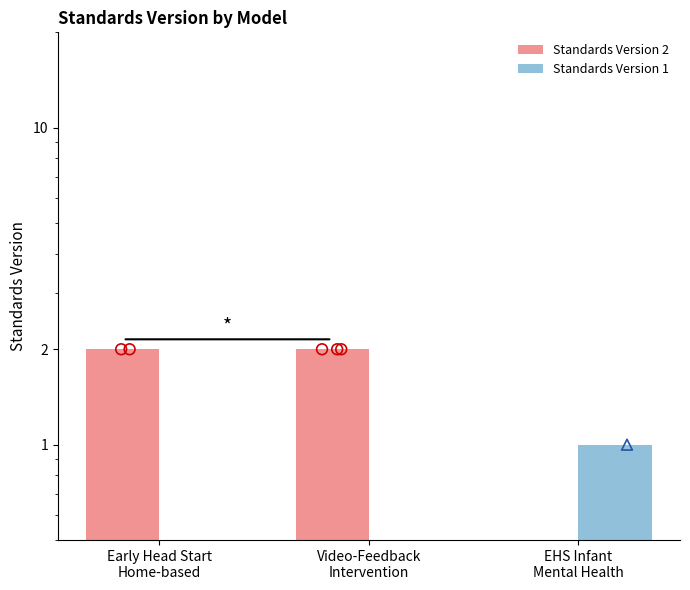

What are all the series names shown in the legend?

Standards Version 2, Standards Version 1